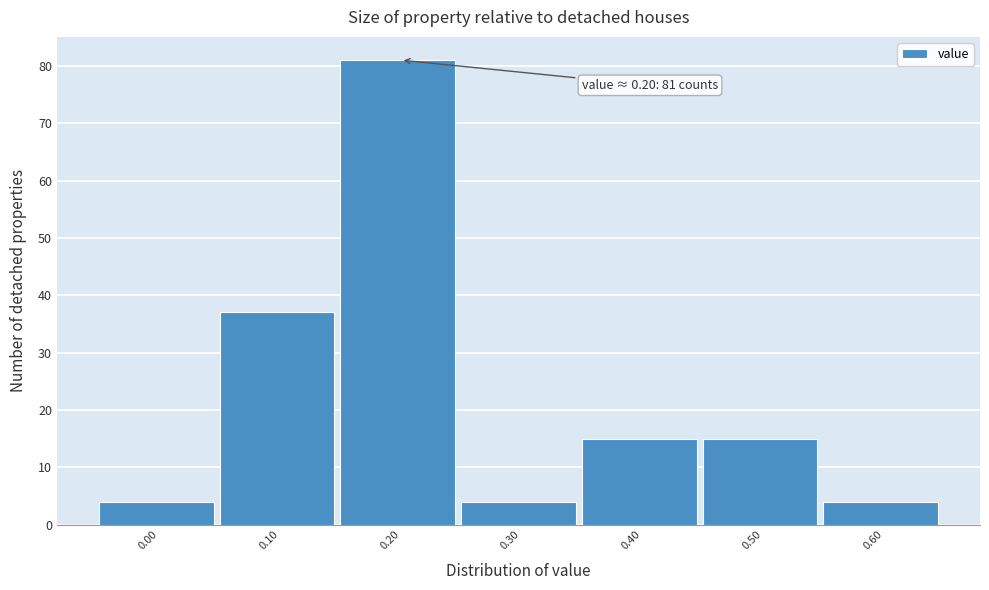

Reading right to left, list all the values displayed in this chart.

4	15	15	4	81	37	4